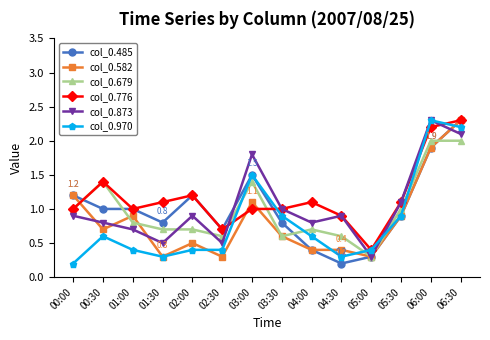

Is this an area chart (filled region under the line)?

No